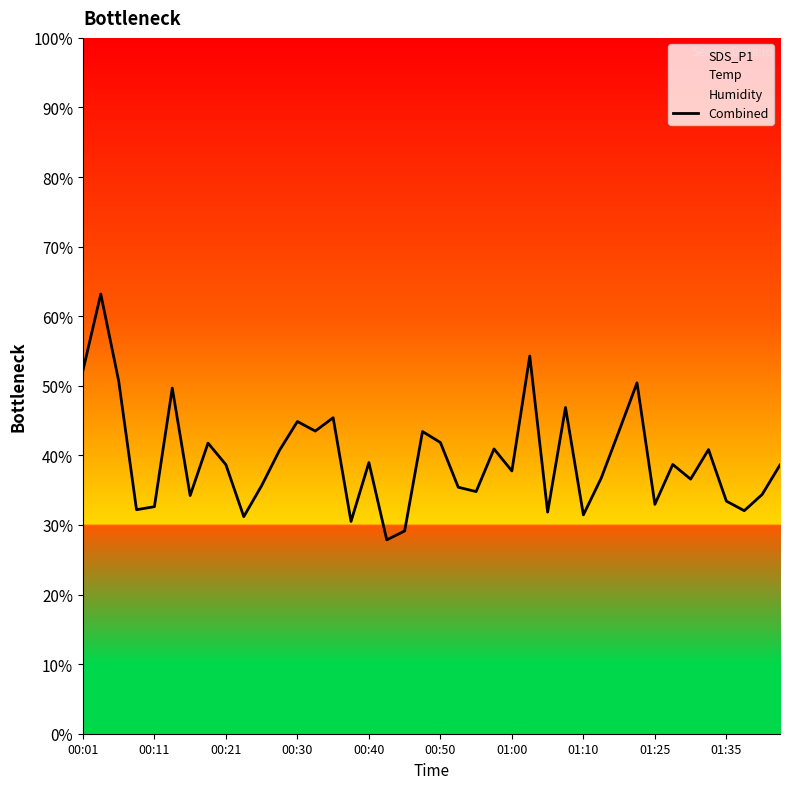

At which label does the data first exceed 38?

00:01